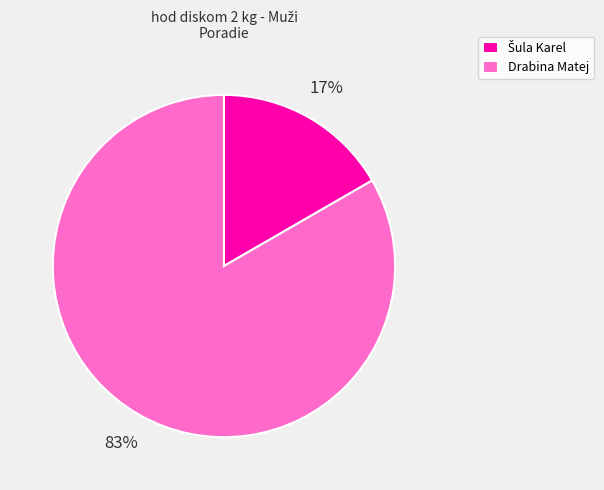

Does any single category account for the majority?

Yes